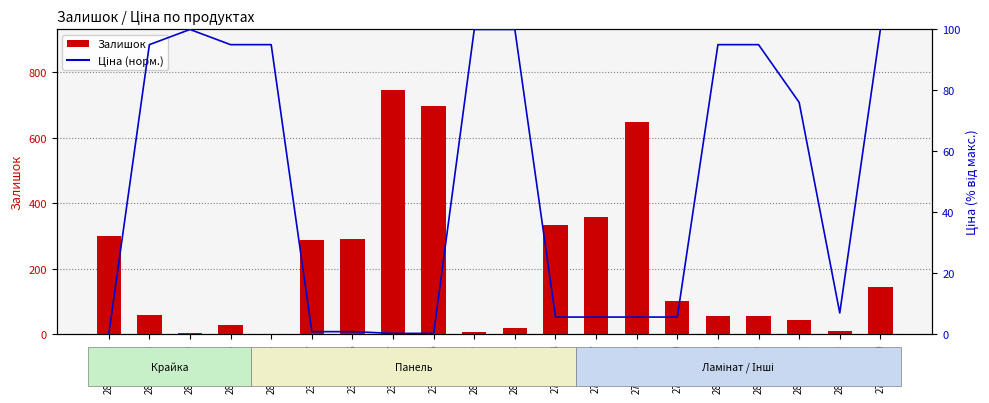

At which label does Залишок reach its minimum?

284162245